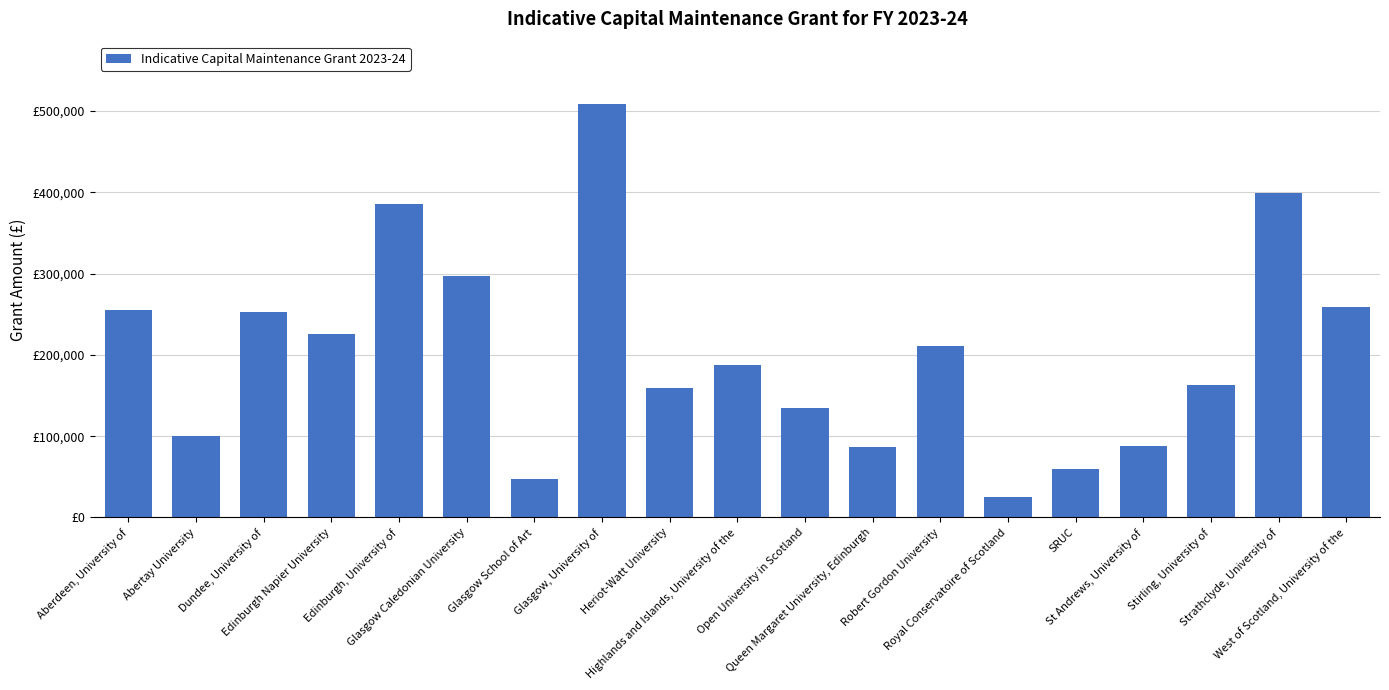

Which category has the highest value across all series?

Glasgow, University of